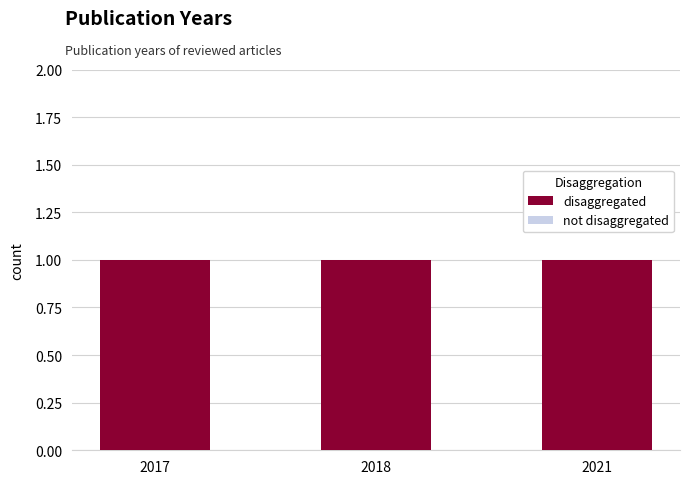

Reading right to left, extract all data points from this chart.

disaggregated: 1	1	1
not disaggregated: 0	0	0